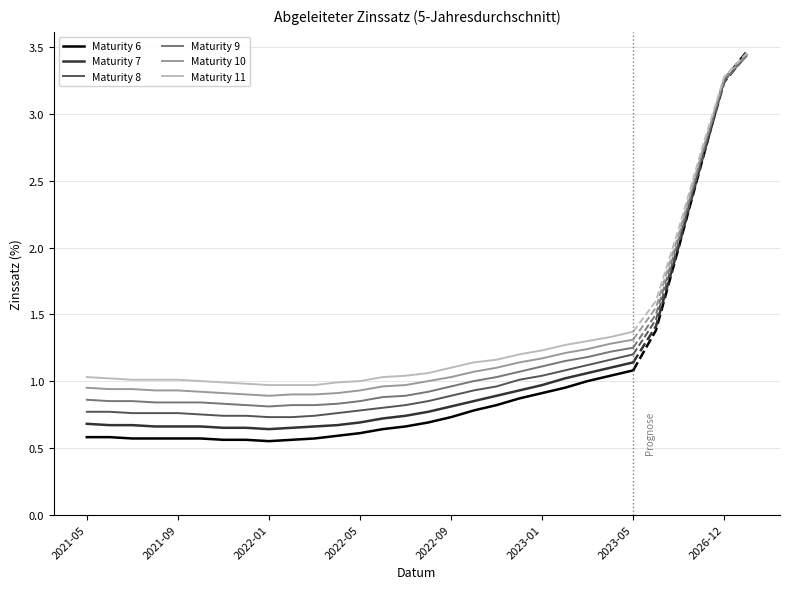

List the series in order of their peak value, lowest first.

Maturity 6, Maturity 7, Maturity 8, Maturity 9, Maturity 10, Maturity 11